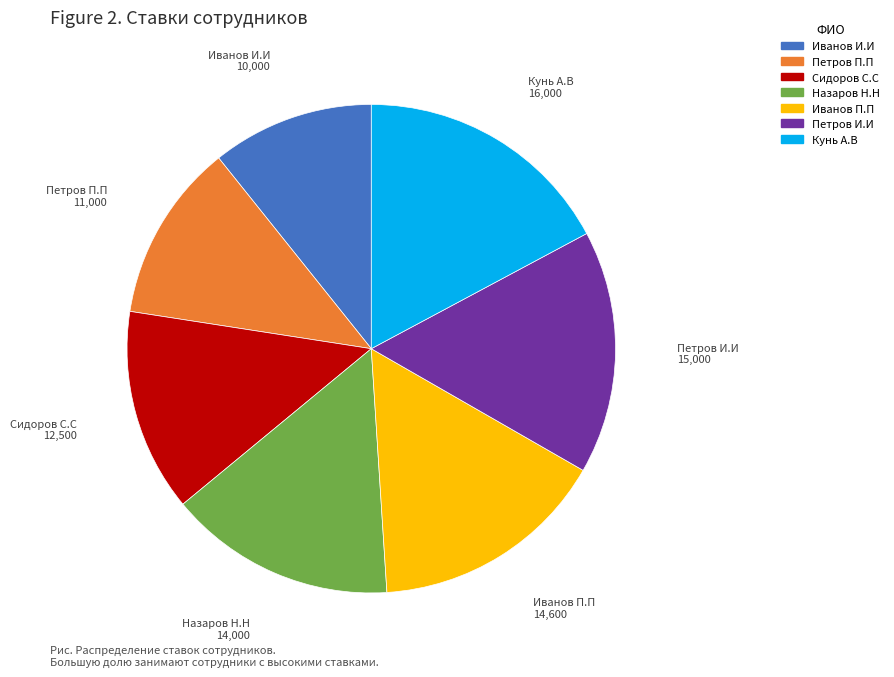

Between Петров И.И and Сидоров С.С, which is larger?

Петров И.И